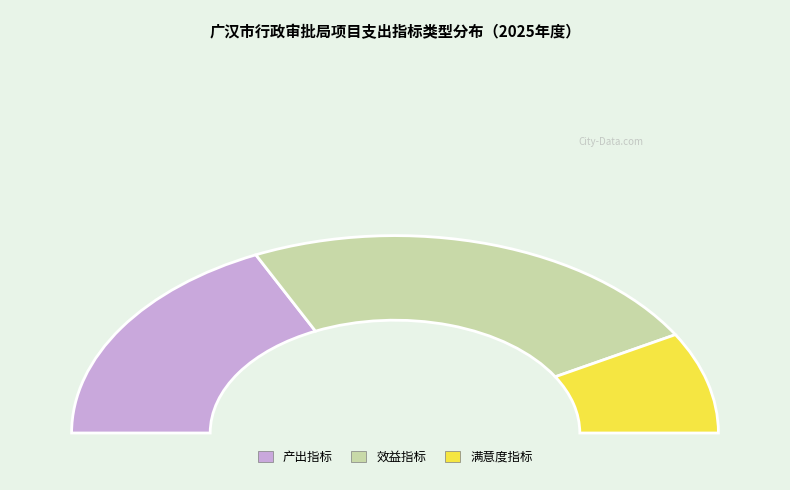

What percentage is NOT represented by 效益指标?

52.4%